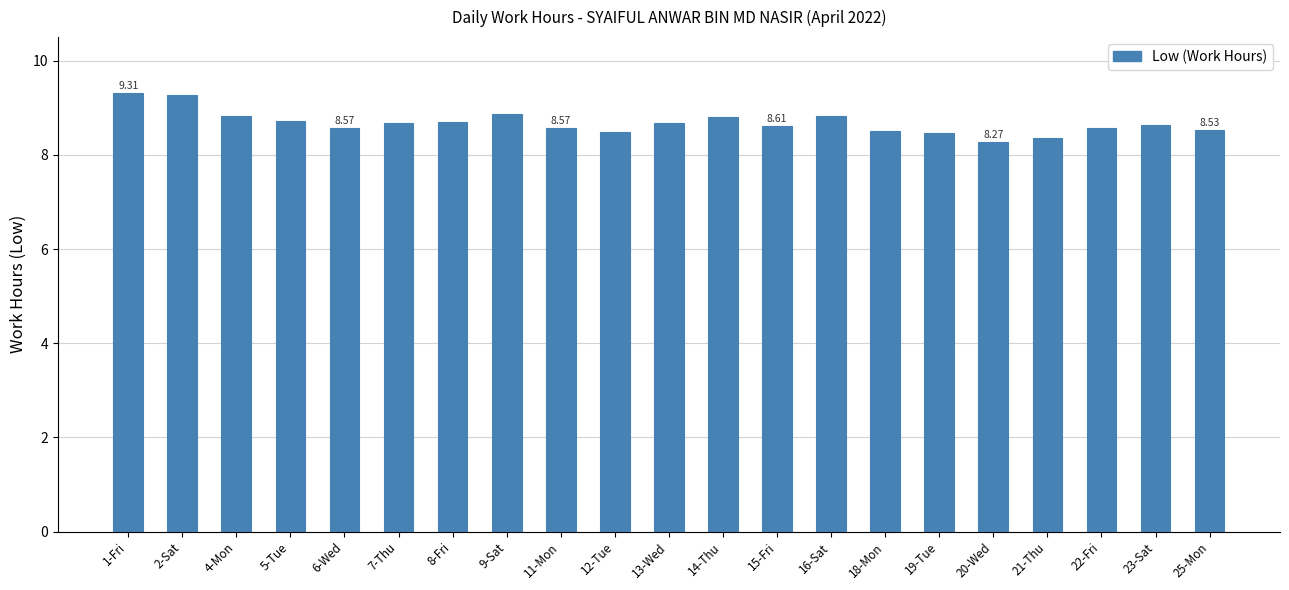

What is the smallest value displayed?

8.3